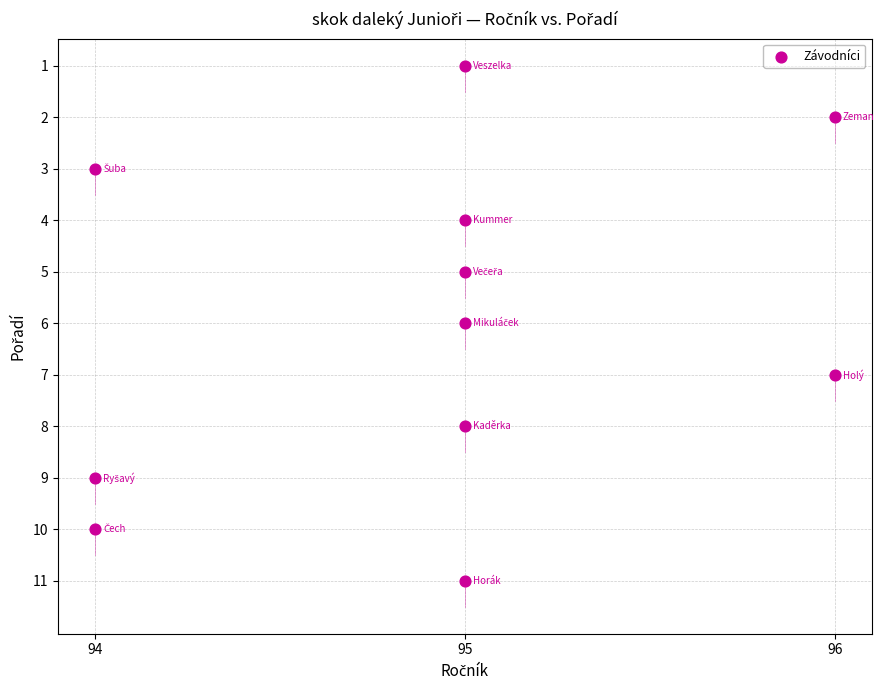

What is the range of Y values (max minus min)?

10